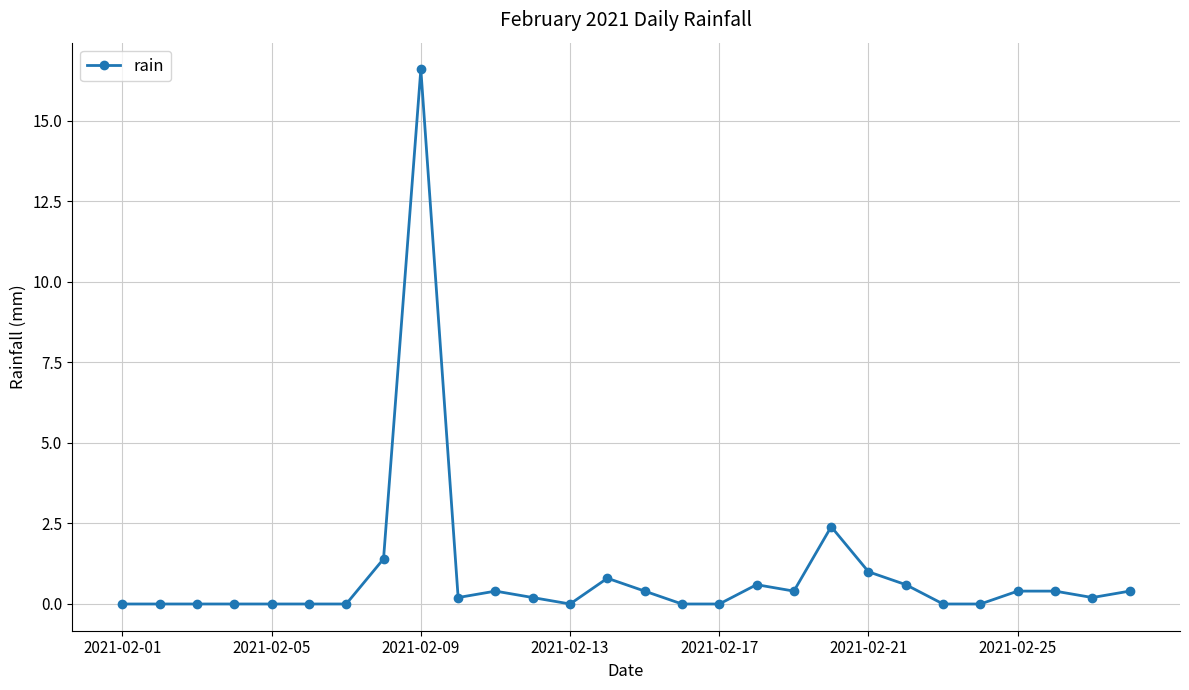

Reading right to left, list all the values displayed in this chart.

0.4	0.2	0.4	0.4	0.0	0.0	0.6	1.0	2.4	0.4	0.6	0.0	0.0	0.4	0.8	0.0	0.2	0.4	0.2	16.6	1.4	0.0	0.0	0.0	0.0	0.0	0.0	0.0